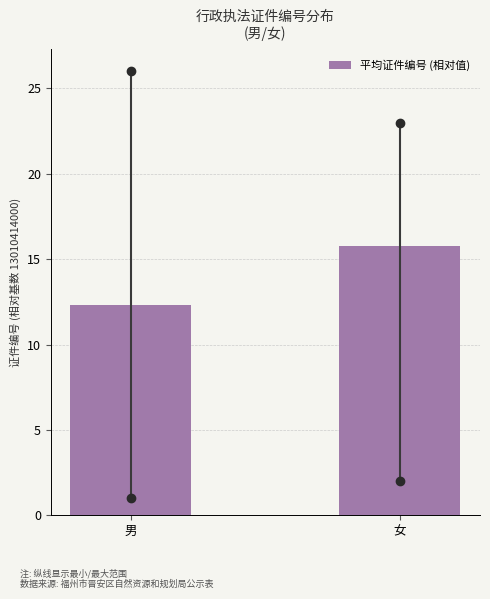

Reading left to right, what are all the values shown in this chart?

12.3	15.8